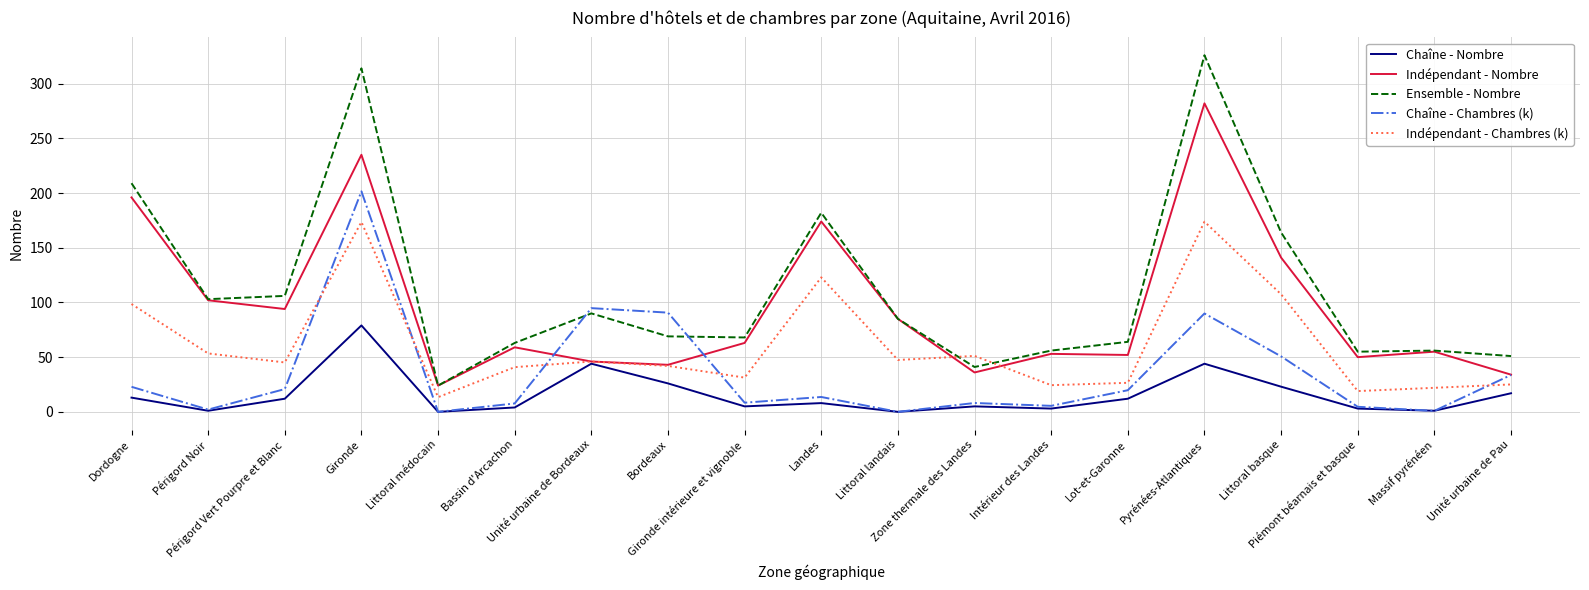

Which series has the largest range (max minus min)?

Ensemble - Nombre